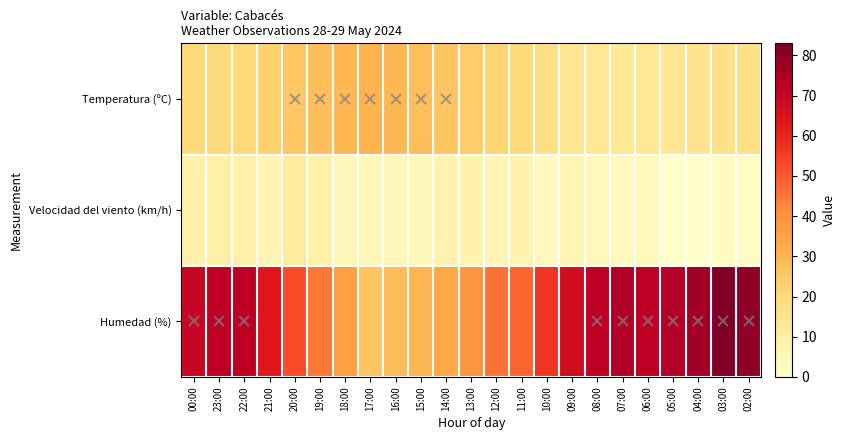

Reading left to right, list all the values displayed in this chart.

Temperatura (ºC): 00:00=19.5	23:00=19.6	22:00=19.9	21:00=22.4	20:00=25.6	19:00=27.8	18:00=29.7	17:00=30.5	16:00=29.3	15:00=27.7	14:00=25.7	13:00=24.2	12:00=21.8	11:00=19.8	10:00=17.4	09:00=14.0	08:00=13.0	07:00=12.5	06:00=13.0	05:00=13.5	04:00=14.9	03:00=16.4	02:00=17.0
Velocidad del viento (km/h): 00:00=8.0	23:00=9.0	22:00=8.0	21:00=6.0	20:00=11.0	19:00=8.0	18:00=5.0	17:00=5.0	16:00=5.0	15:00=5.0	14:00=7.0	13:00=7.0	12:00=6.0	11:00=7.0	10:00=3.0	09:00=6.0	08:00=4.0	07:00=3.0	06:00=4.0	05:00=0.0	04:00=0.0	03:00=2.0	02:00=2.0
Humedad (%): 00:00=70.0	23:00=72.0	22:00=72.0	21:00=63.0	20:00=52.0	19:00=45.0	18:00=36.0	17:00=26.0	16:00=28.0	15:00=30.0	14:00=34.0	13:00=39.0	12:00=46.0	11:00=48.0	10:00=57.0	09:00=67.0	08:00=72.0	07:00=74.0	06:00=72.0	05:00=74.0	04:00=77.0	03:00=83.0	02:00=80.0